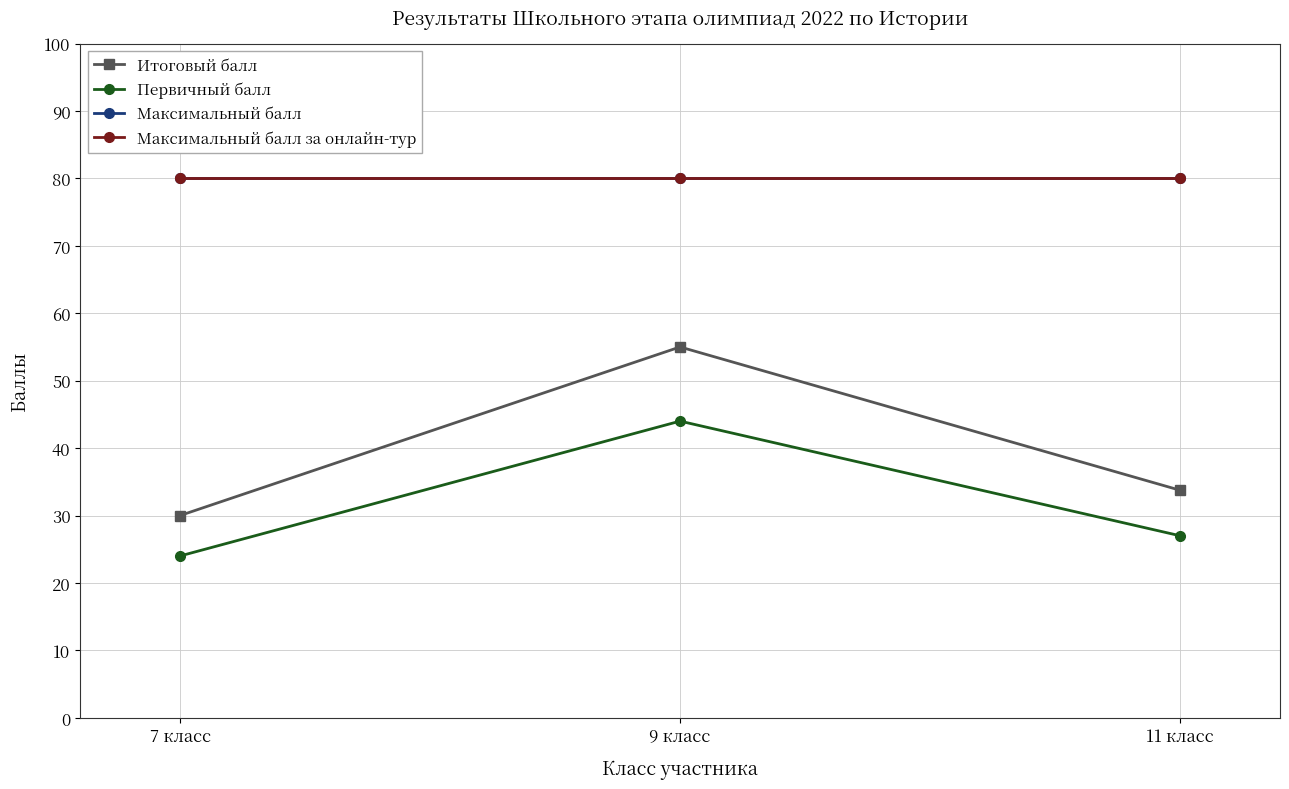

Reading left to right, list all the values displayed in this chart.

Итоговый балл: 7 класс=30.0	9 класс=55.0	11 класс=33.8
Первичный балл: 7 класс=24.0	9 класс=44.0	11 класс=27.0
Максимальный балл: 7 класс=80.0	9 класс=80.0	11 класс=80.0
Максимальный балл за онлайн-тур: 7 класс=80.0	9 класс=80.0	11 класс=80.0